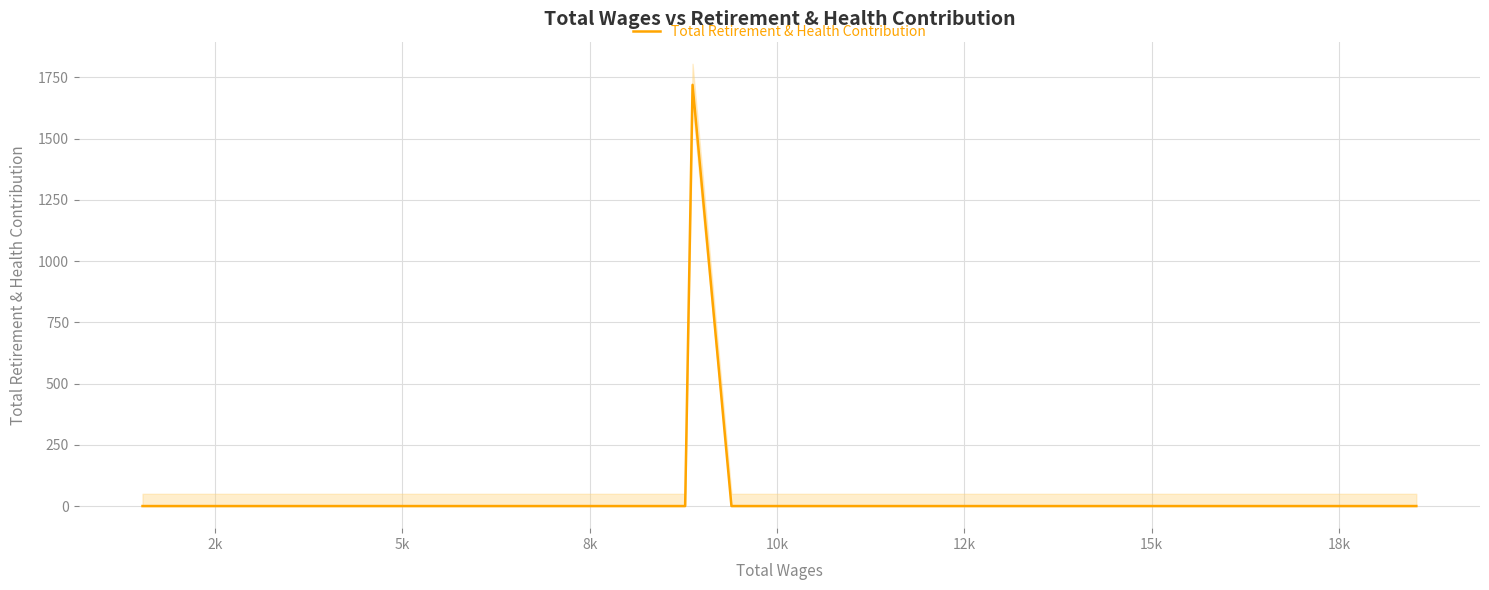

How many lines are shown in the chart?

1